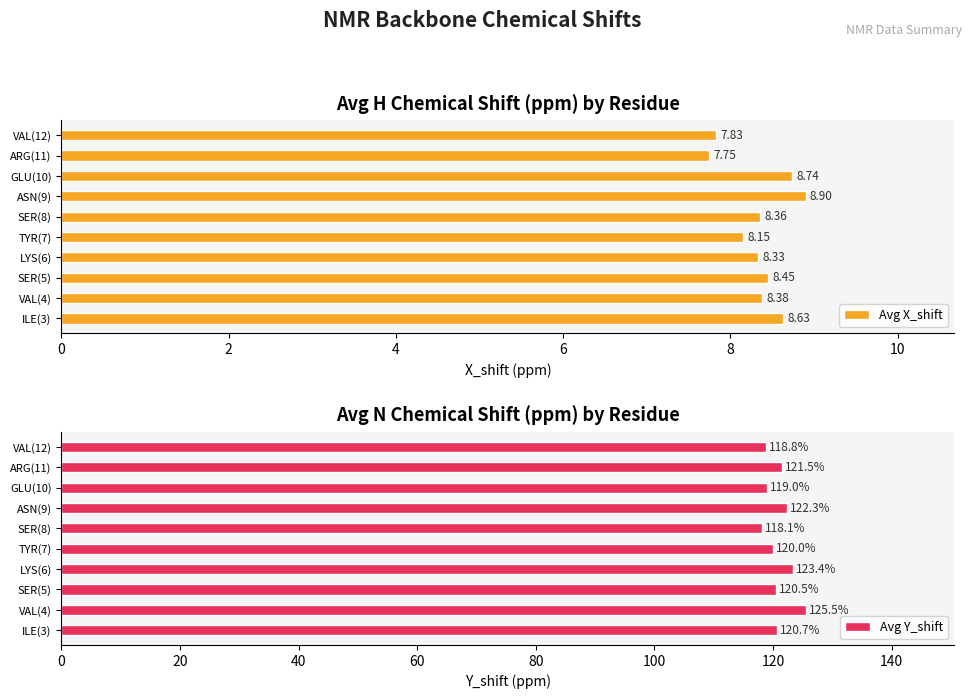

True or false: Avg Y_shift has a value of 118.1 at SER(8).

True